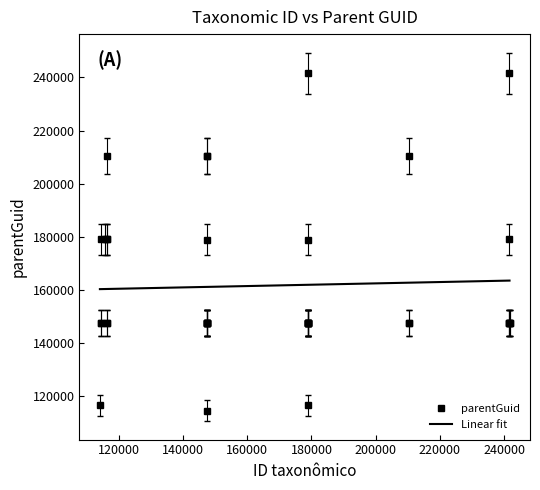

True or false: parentGuid and Linear fit intersect in this chart.

True